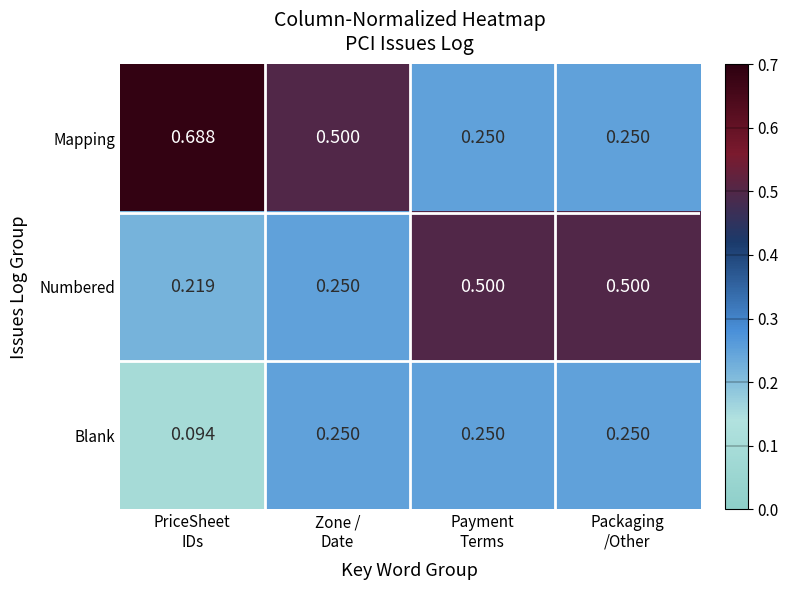

Which series has the largest total across all categories?

Mapping